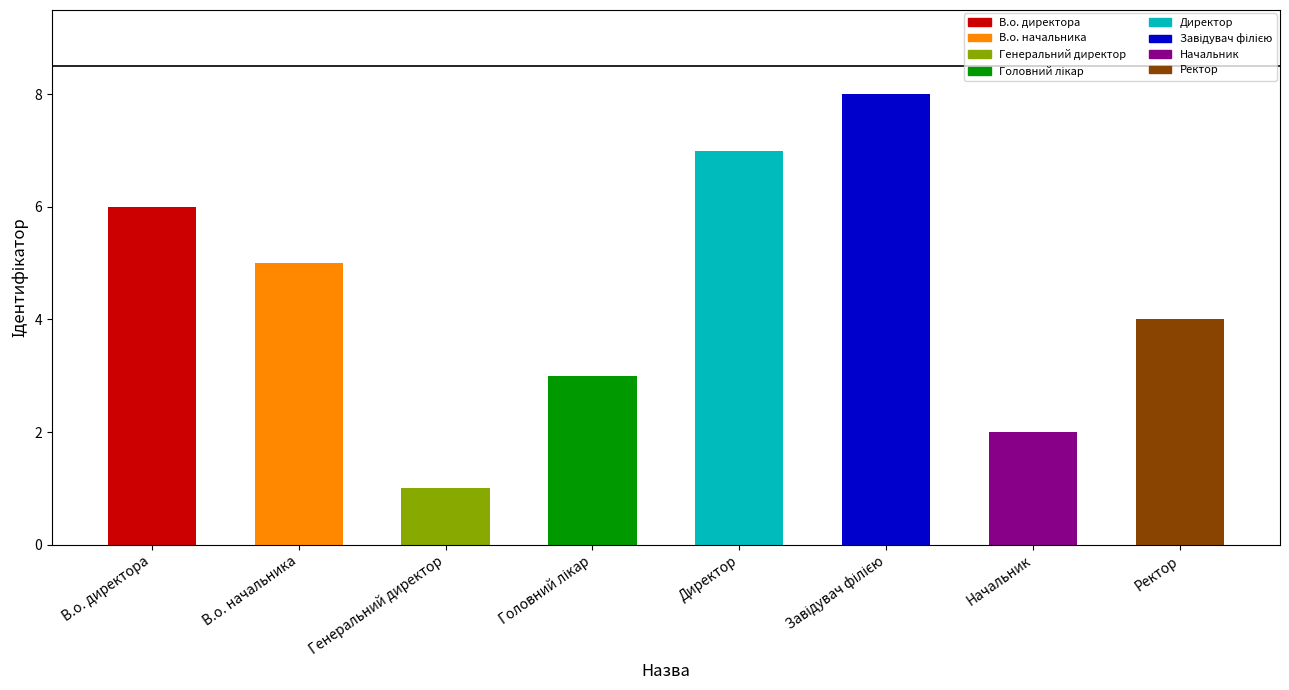

Where is the data nearest to the value 4?

Ректор